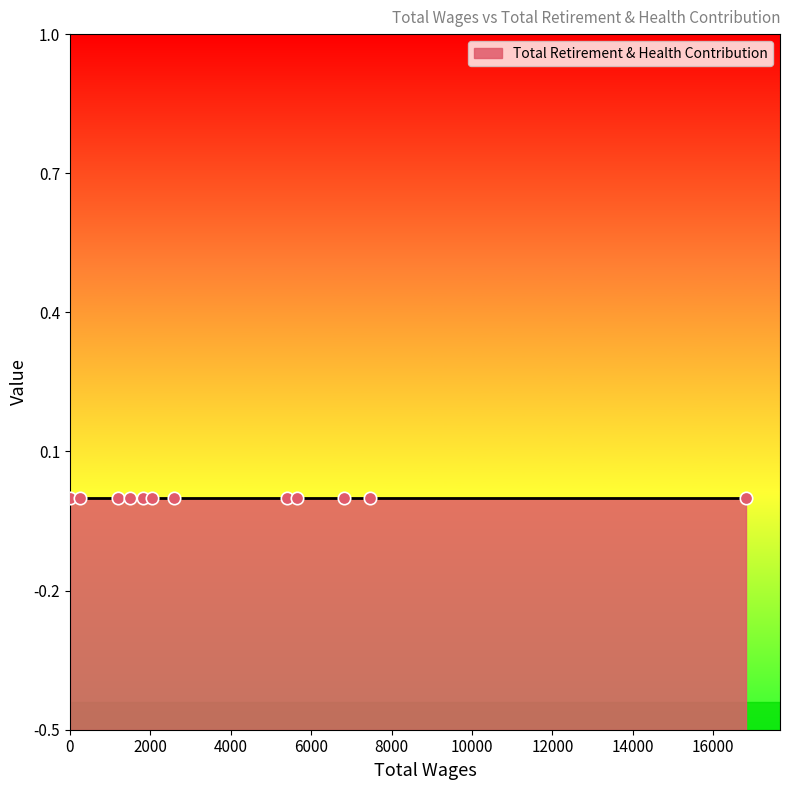

At which category is the sum across all series the highest?

16821